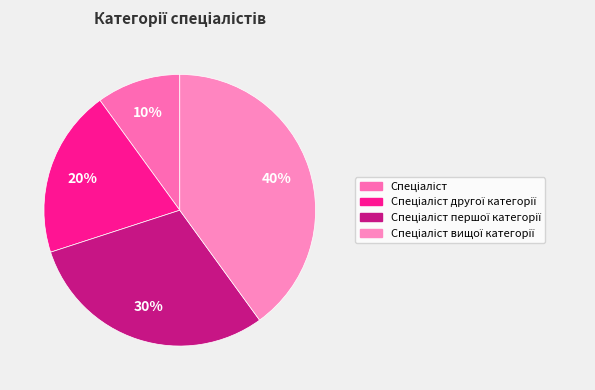

To the nearest percent, what is the average slice percentage?

25%